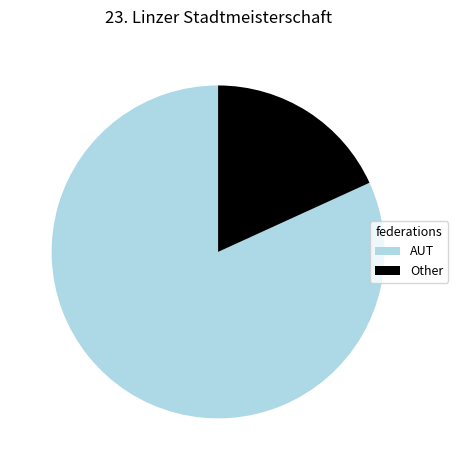

True or false: AUT accounts for 74% of the total.

False